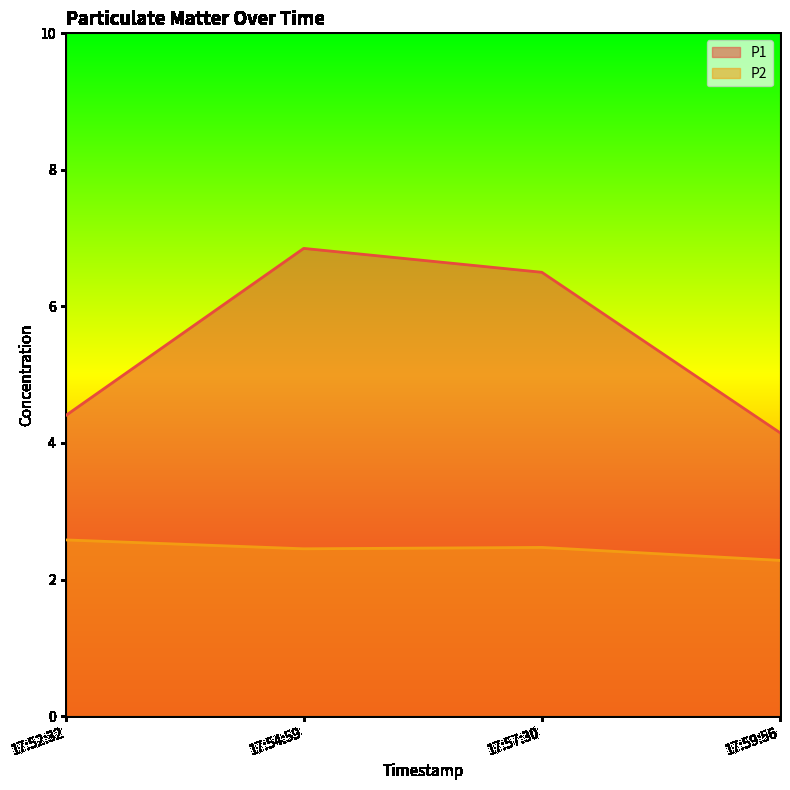

Rank the series by their average value, from lowest to highest.

P2, P1